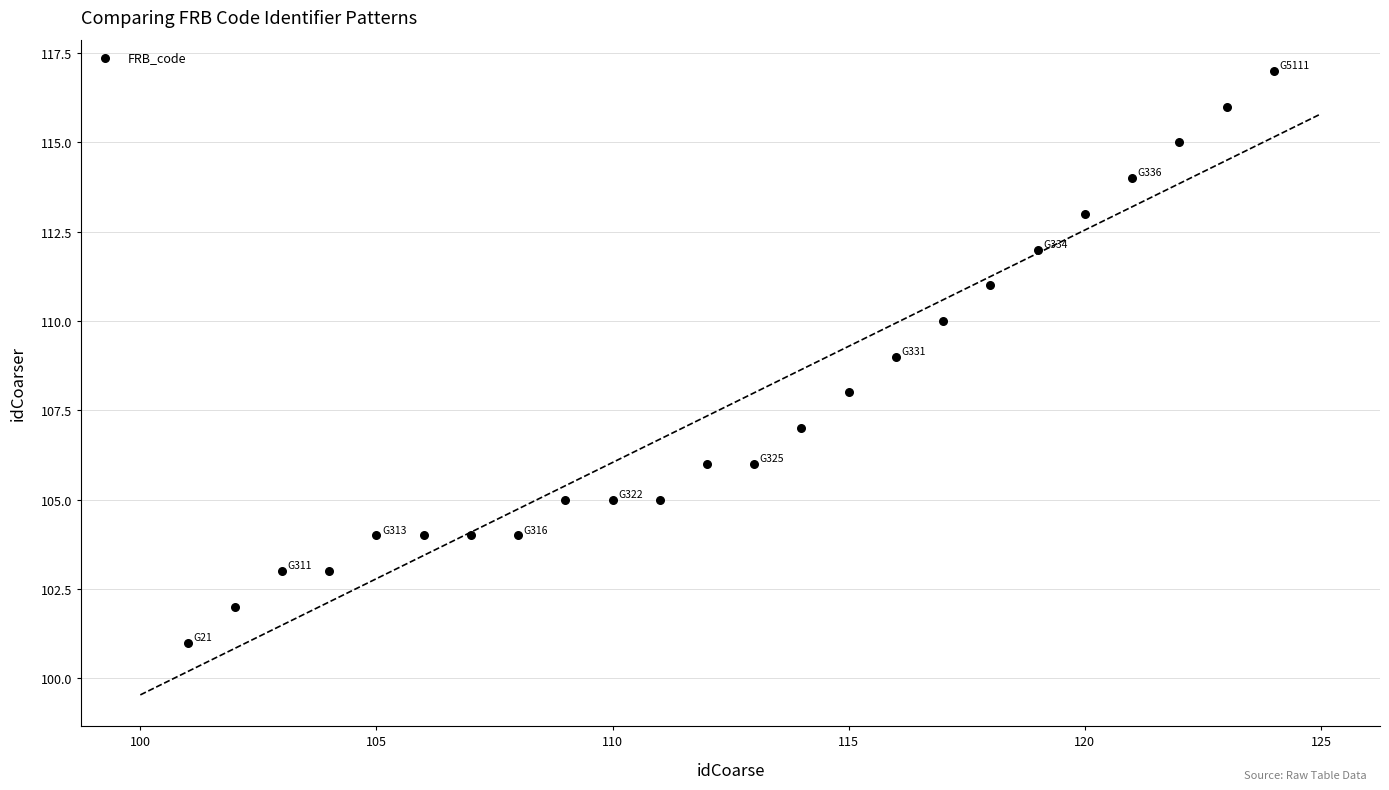

What is the range of X values (max minus min)?

23